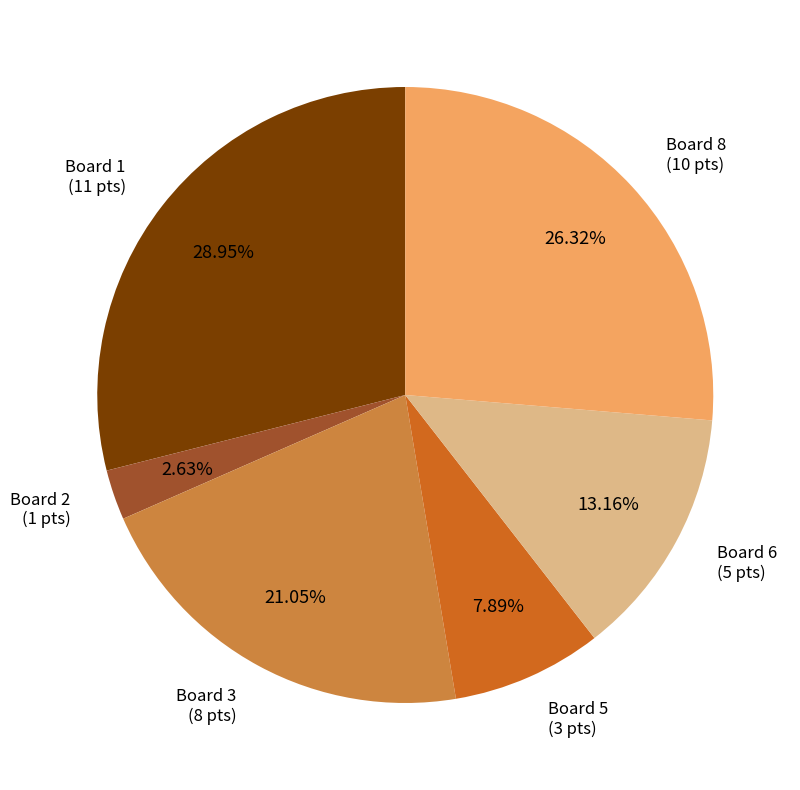

To the nearest percent, what is the difference between the largest and smallest slice percentages?

26%